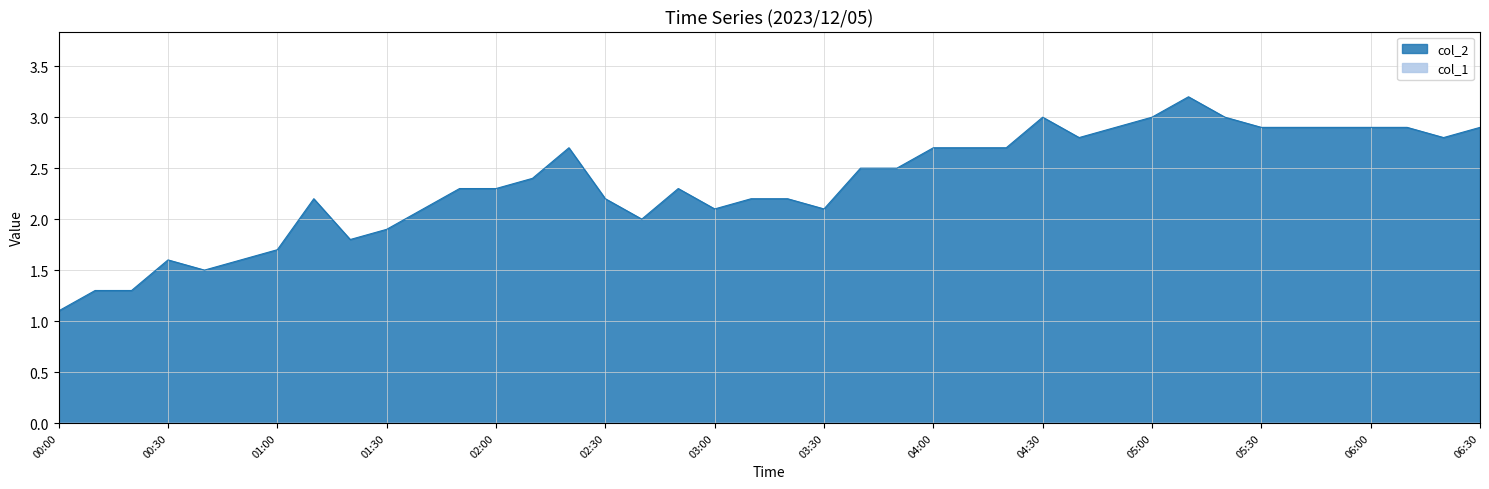

How many values exceed 2?

30